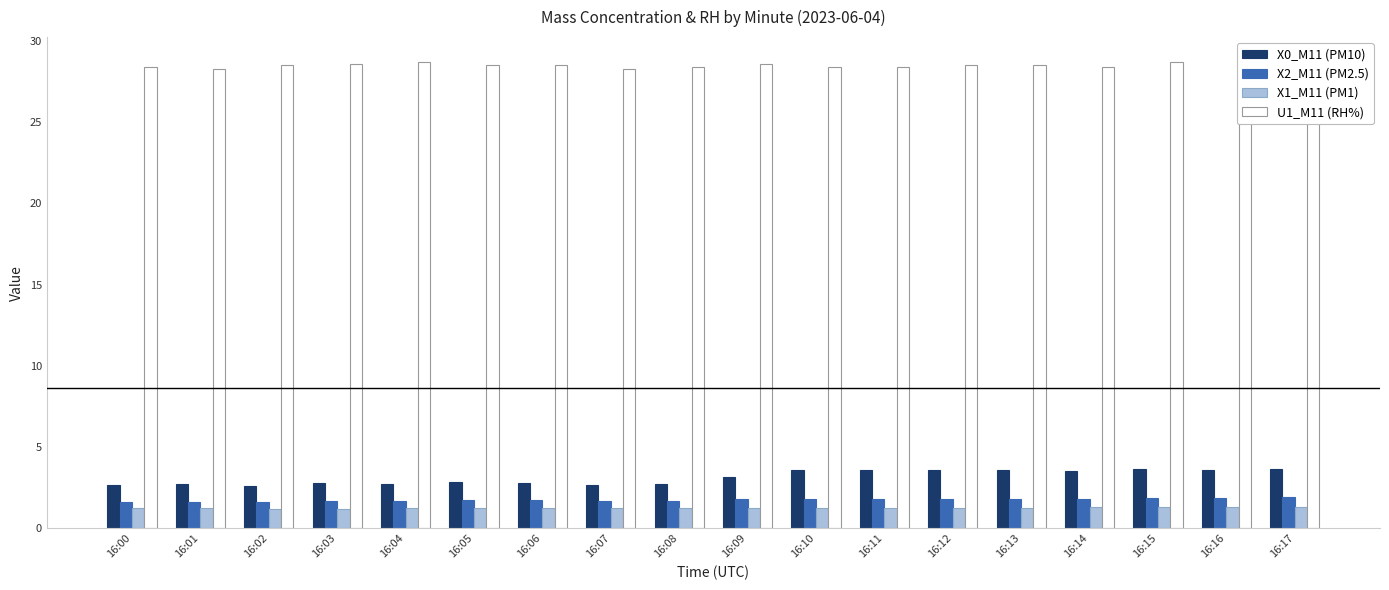

Is it true that U1_M11 (RH%) equals 51.3 at 16:03?

False